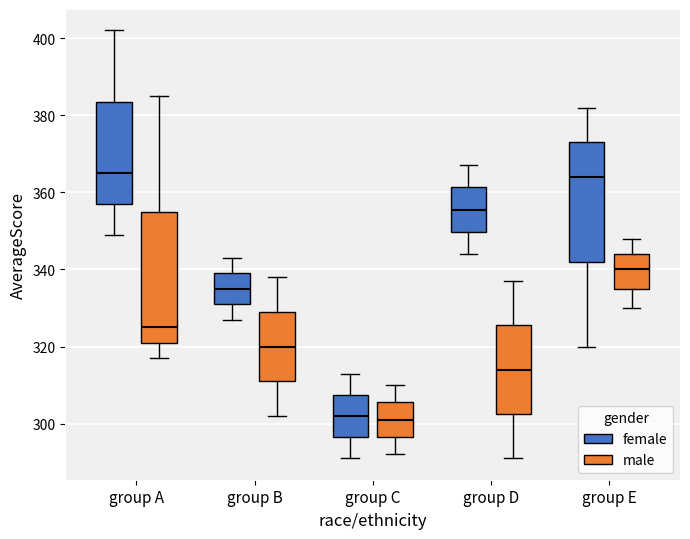

Comparing the boxes themselves (not the whiskers), which one is the tallest?

group A (male)